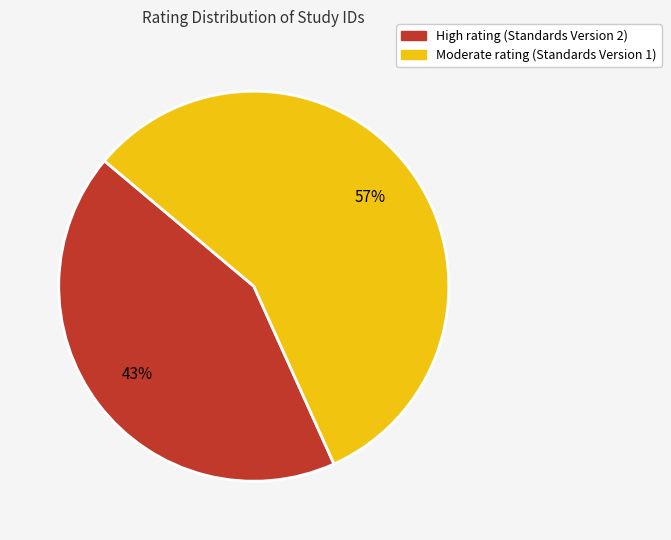

How many slices are in this pie chart?

2